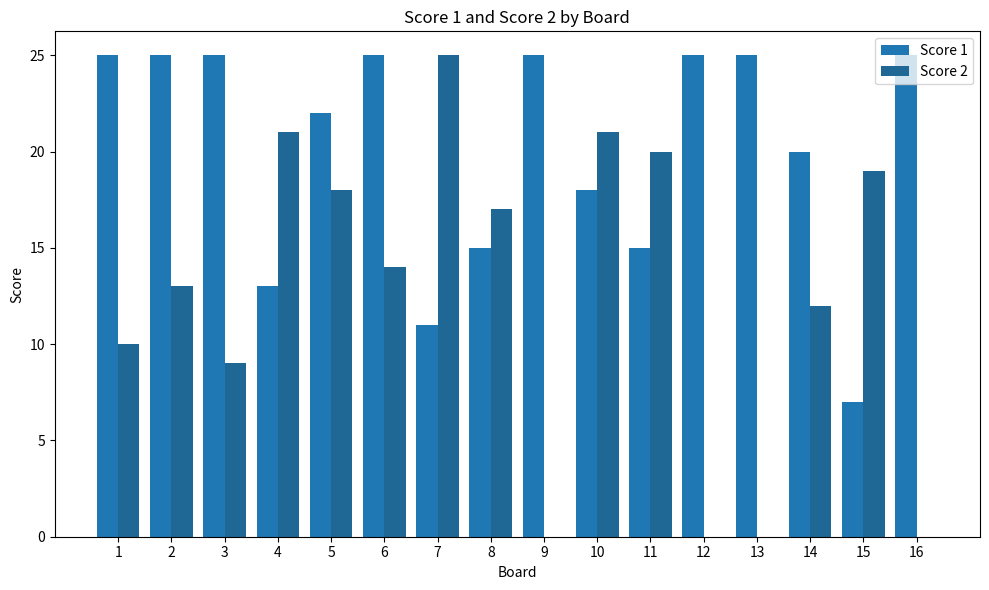

What is the maximum value for Score 2?

25